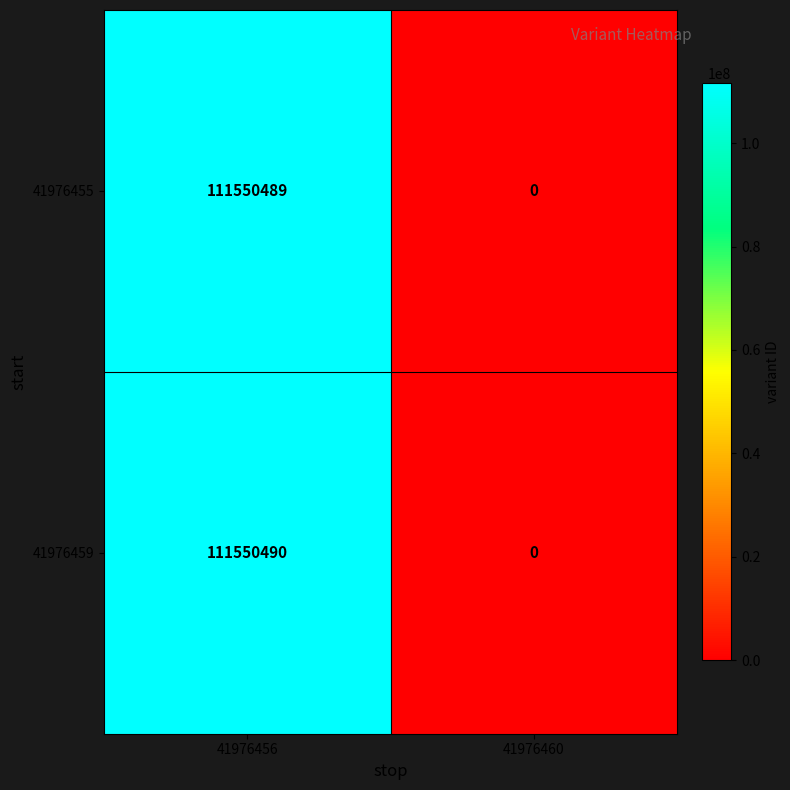

What is the sum of all 41976455 values?

111550489